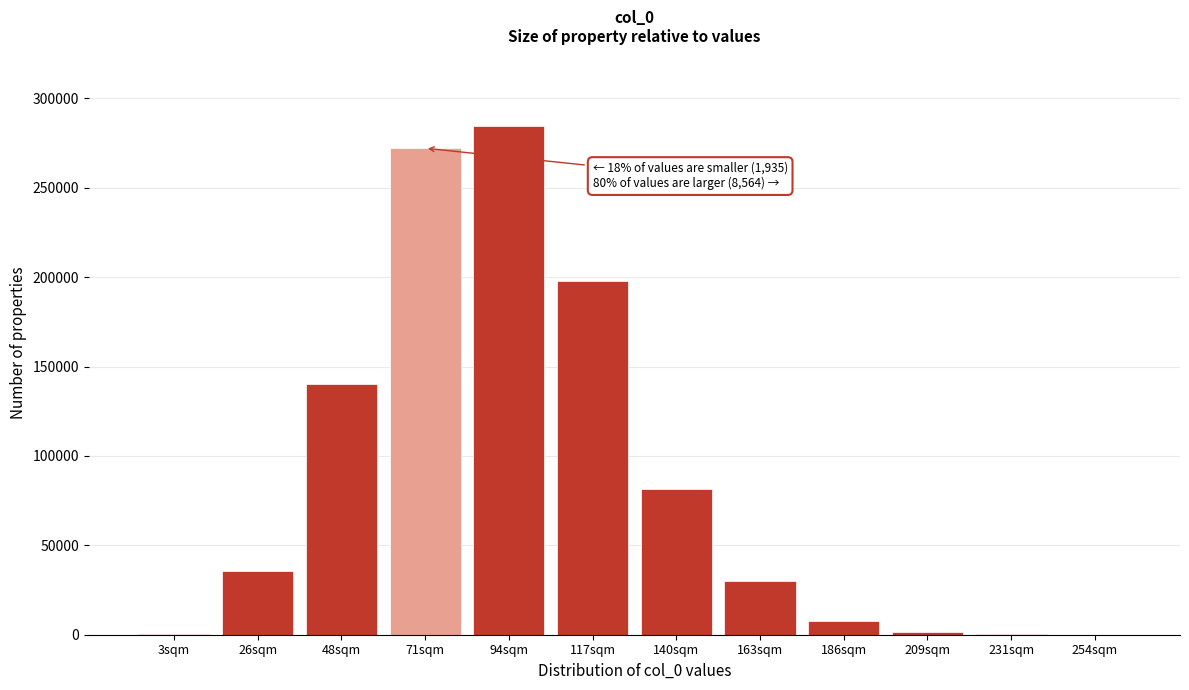

What is the sum of all values?

1052110